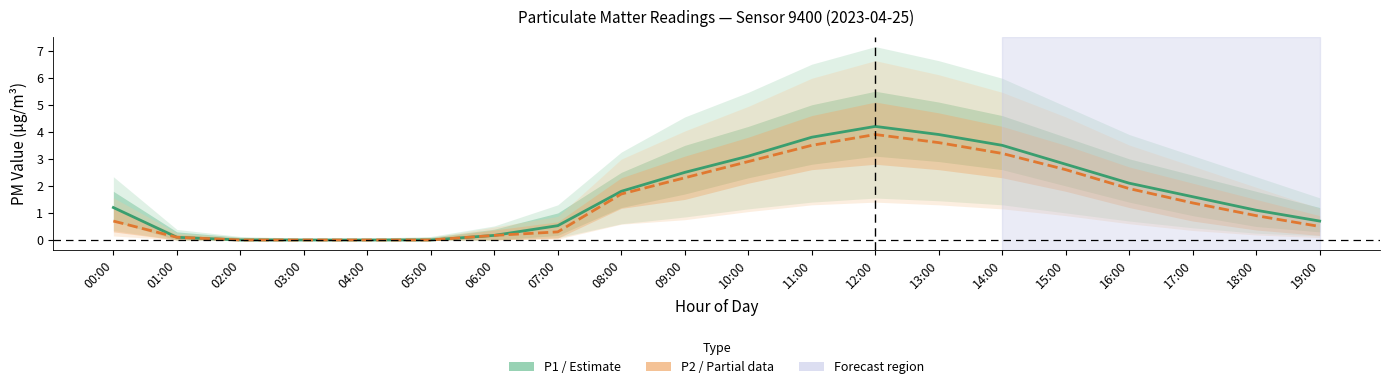

What is the difference between the P1 (PM2.5) values at 09:00 and 18:00?

1.4